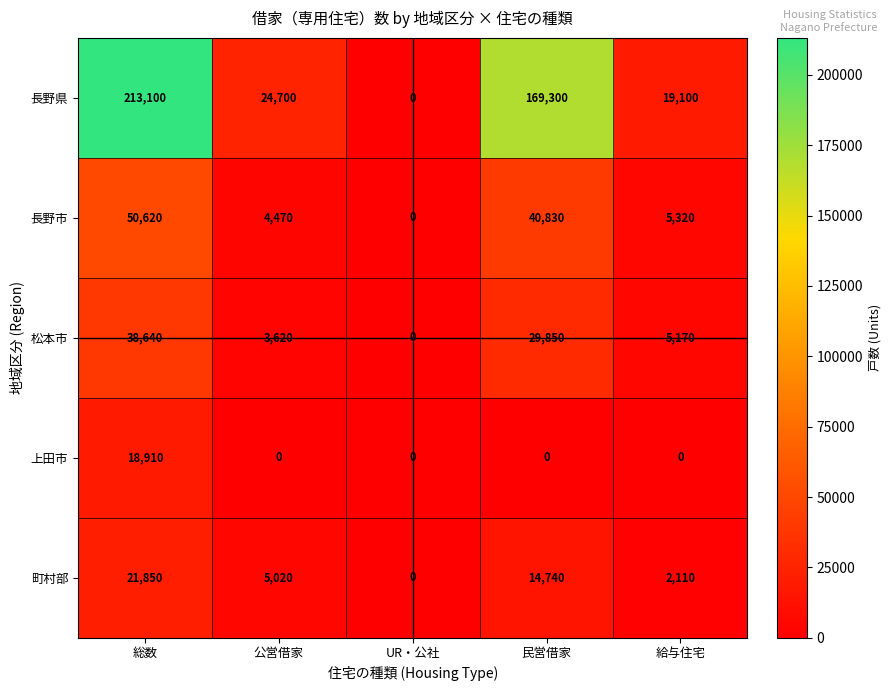

Which series has the largest range (max minus min)?

長野県